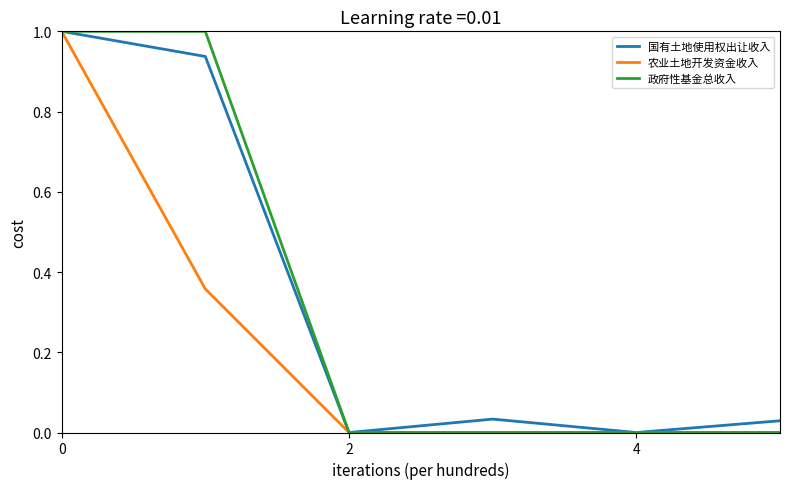

What is the greatest value displayed?

1.0